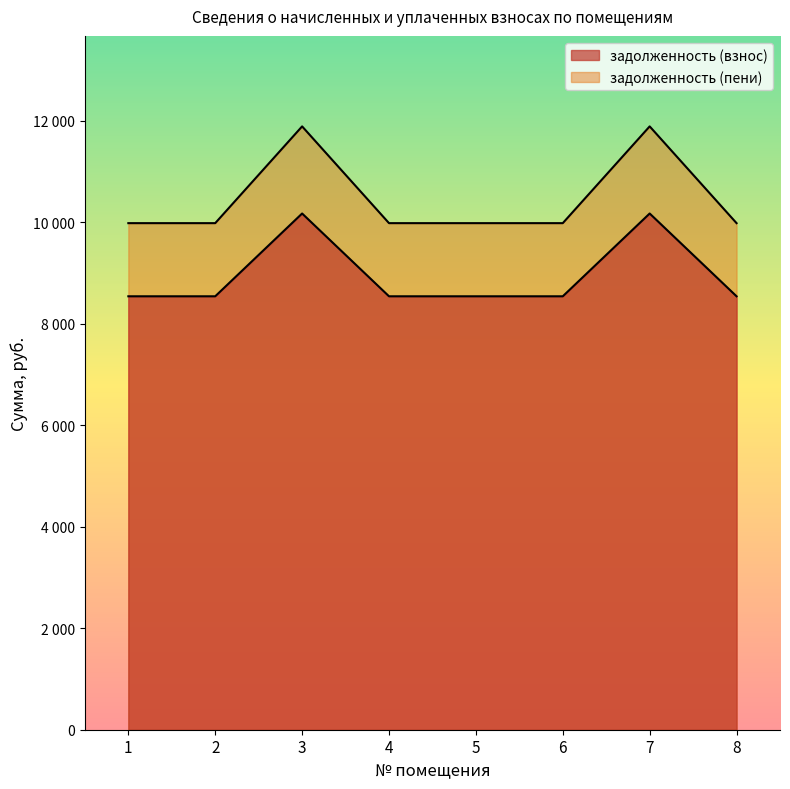

True or false: задолженность (взнос) and задолженность (пени) cross at least once.

False